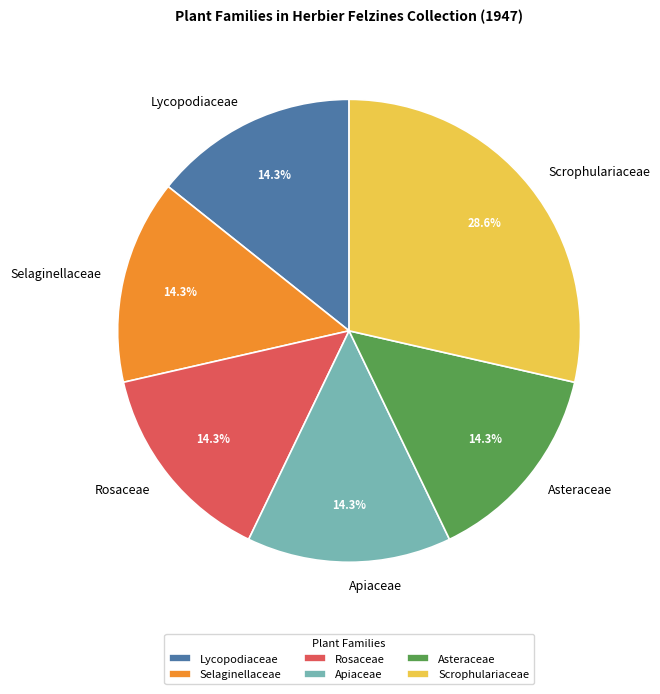

Which slice is the largest?

Scrophulariaceae